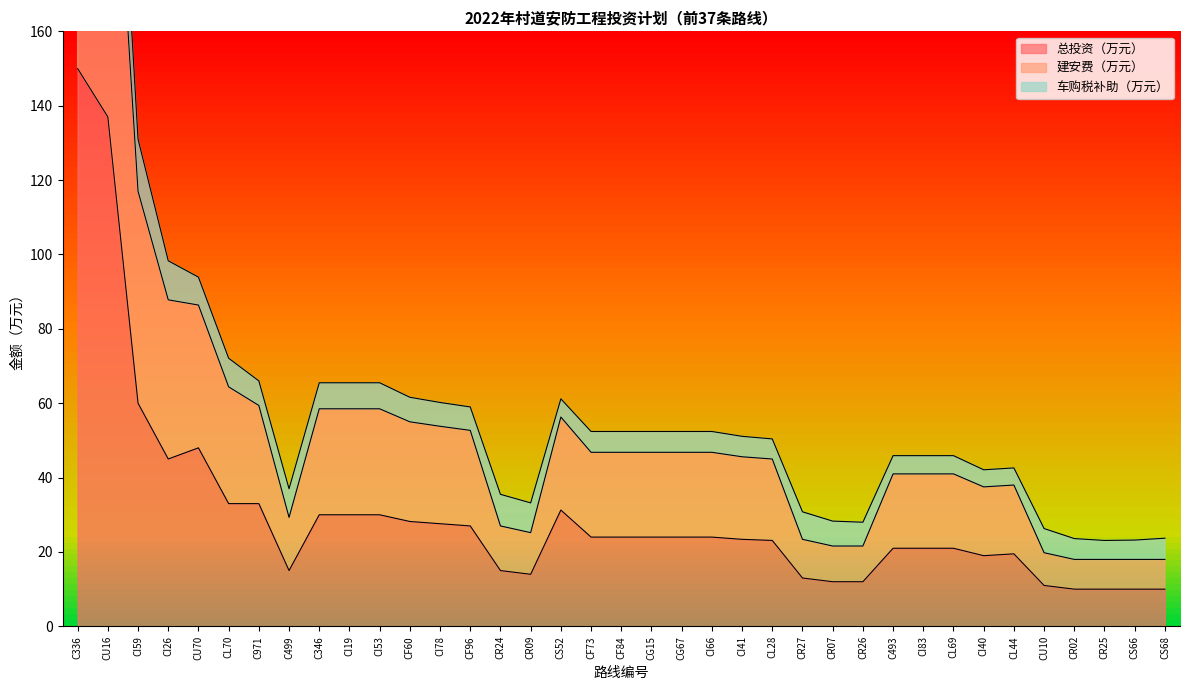

What is the difference between the maximum and minimum values in the 建安费（万元） series?

275.0